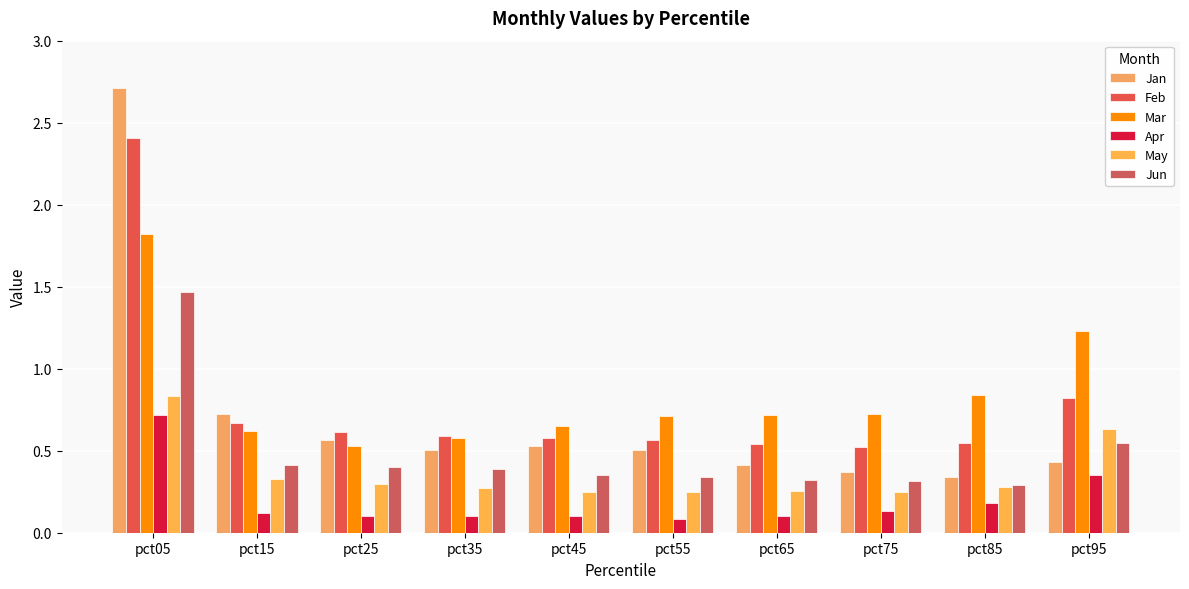

What is the lowest value of the Jan series?

0.3